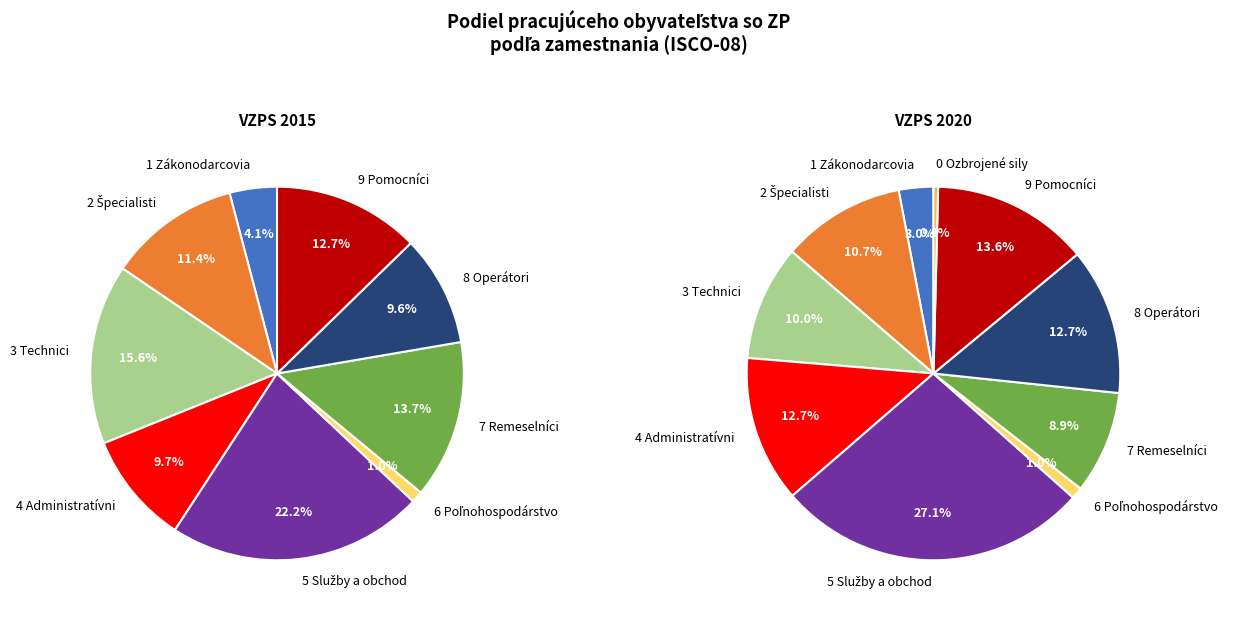

Between 3 and 7, which series saw the biggest shift?

values_2015